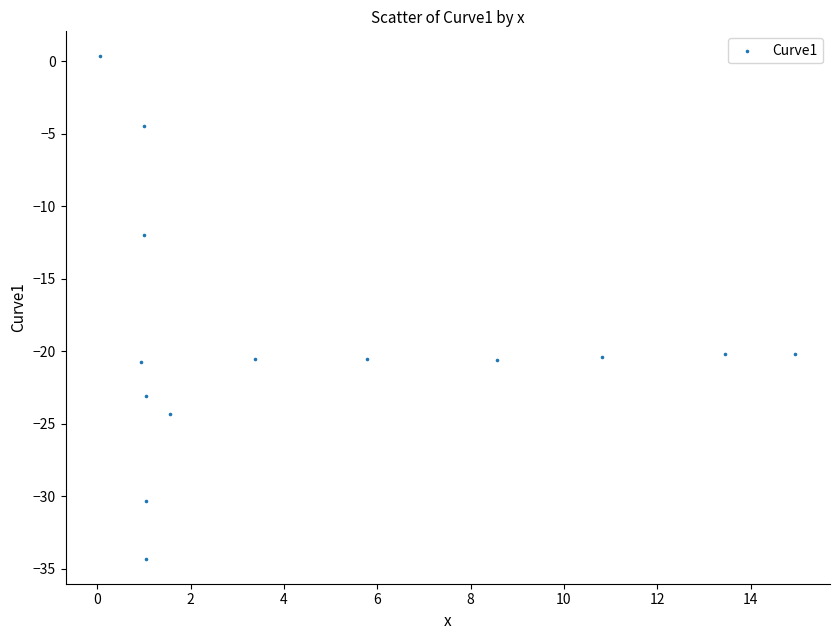

What is the range of Y values (max minus min)?

34.6